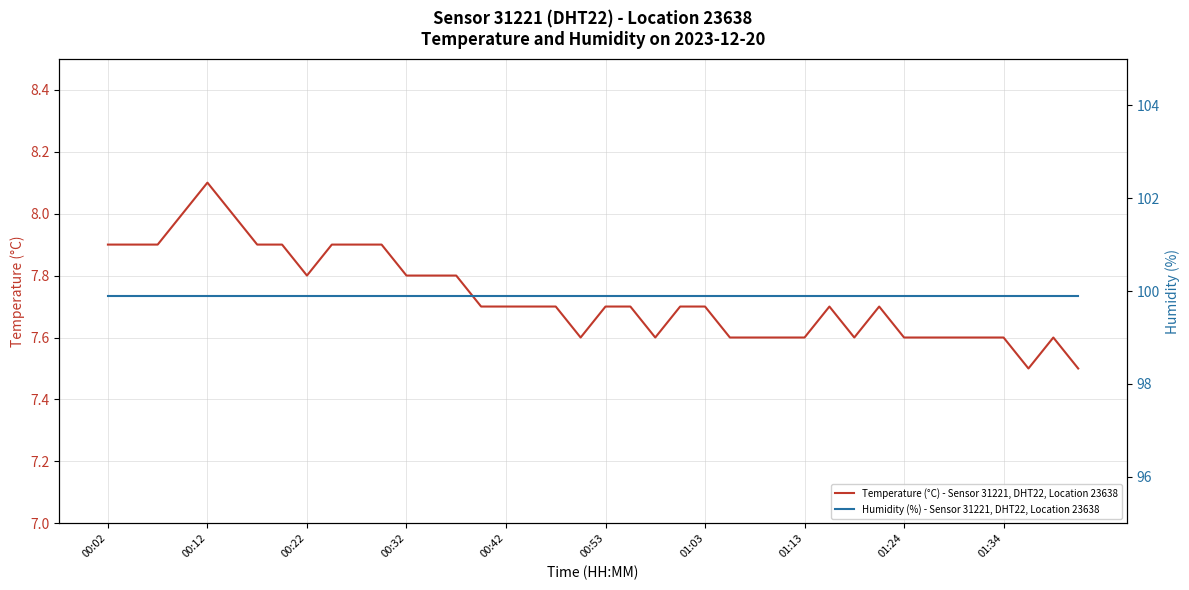

Count the number of data series in this chart.

2